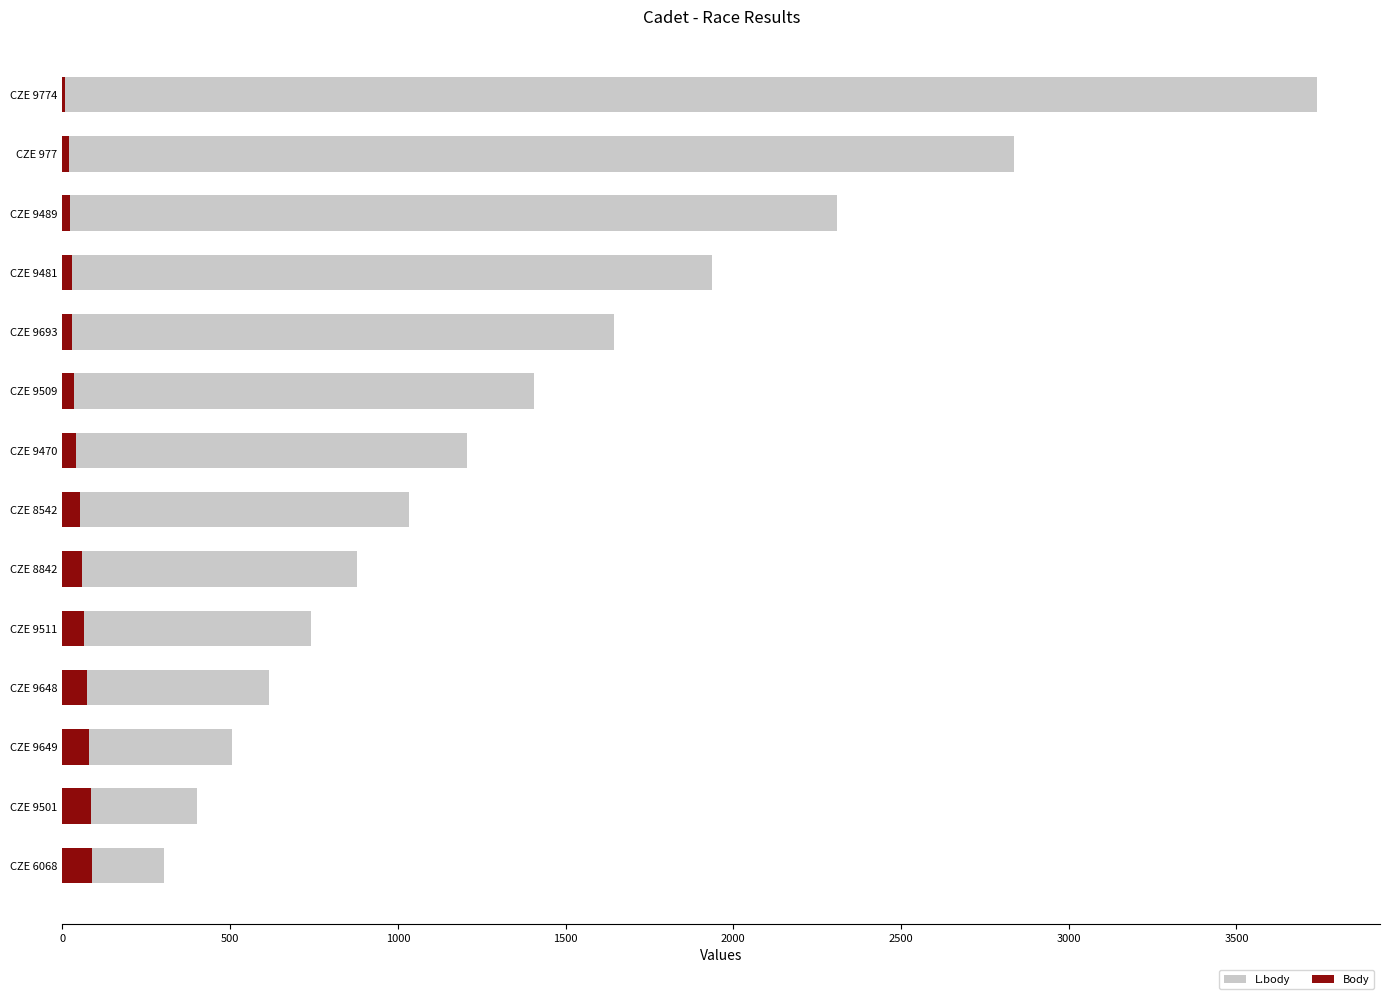

How many groups of bars are there?

14